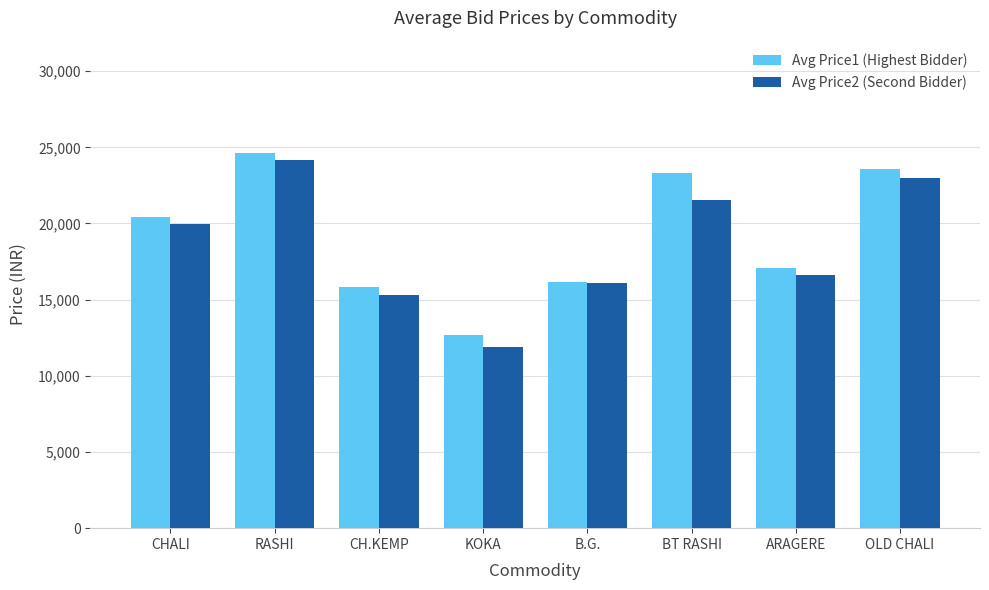

What is the average value of the Avg Price2 (Second Bidder) series?

18571